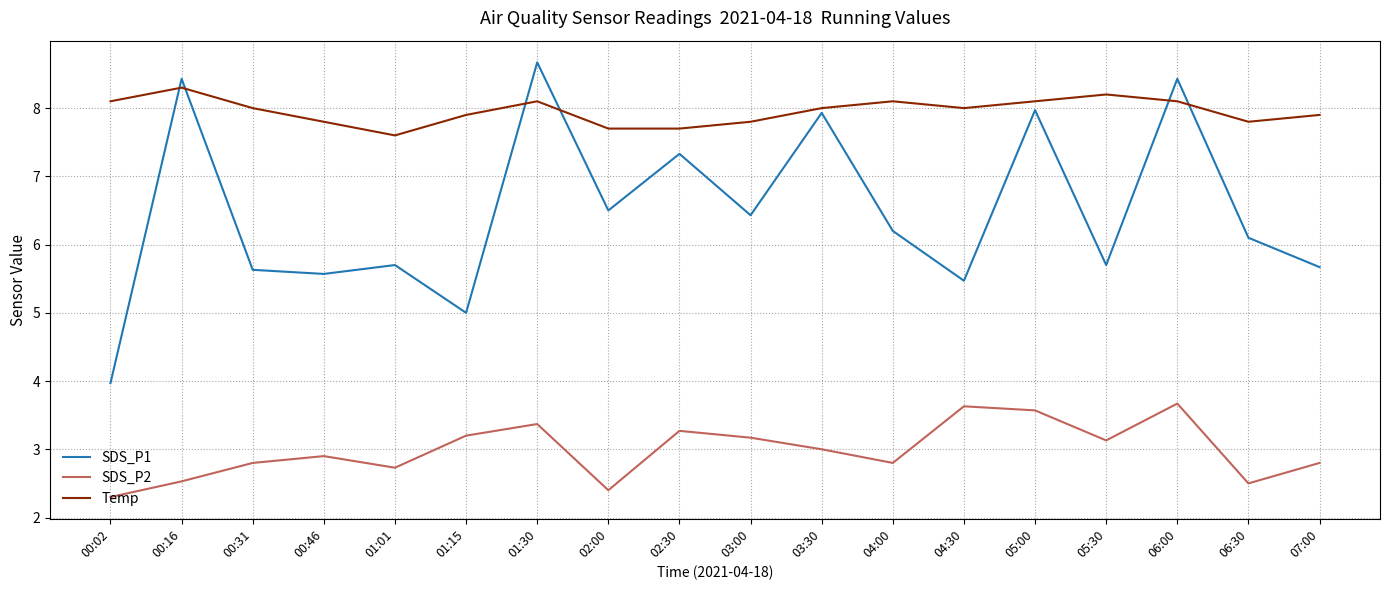

At 07:00, list the series in order from largest to smallest.

Temp, SDS_P1, SDS_P2